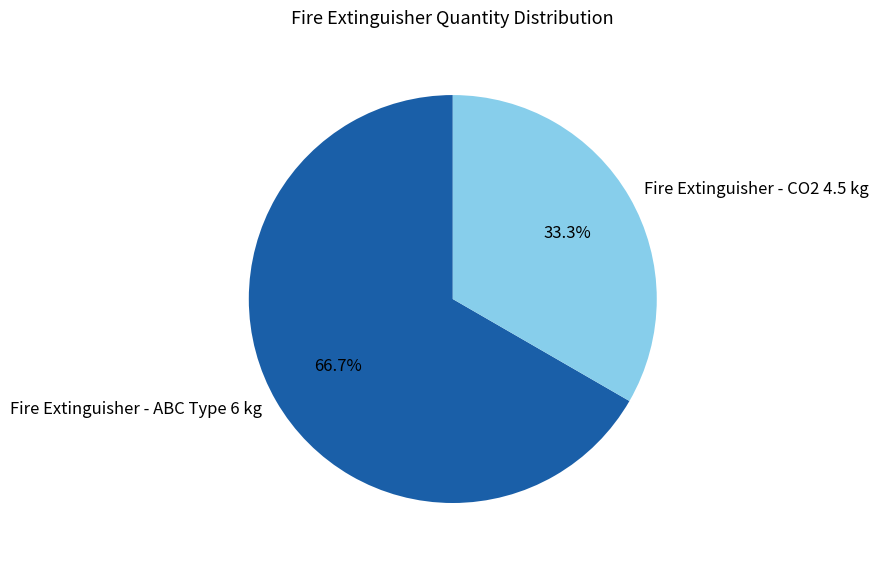

What is the largest slice in the pie chart?

Fire Extinguisher - ABC Type 6 kg